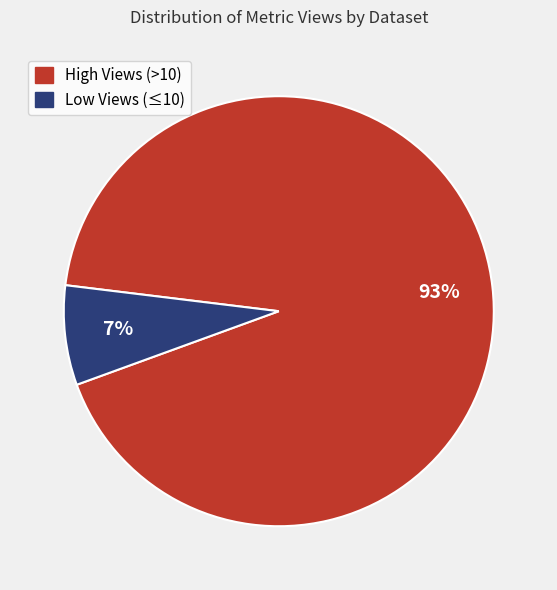

Which category has the smallest portion of the pie?

Low Views (≤10)